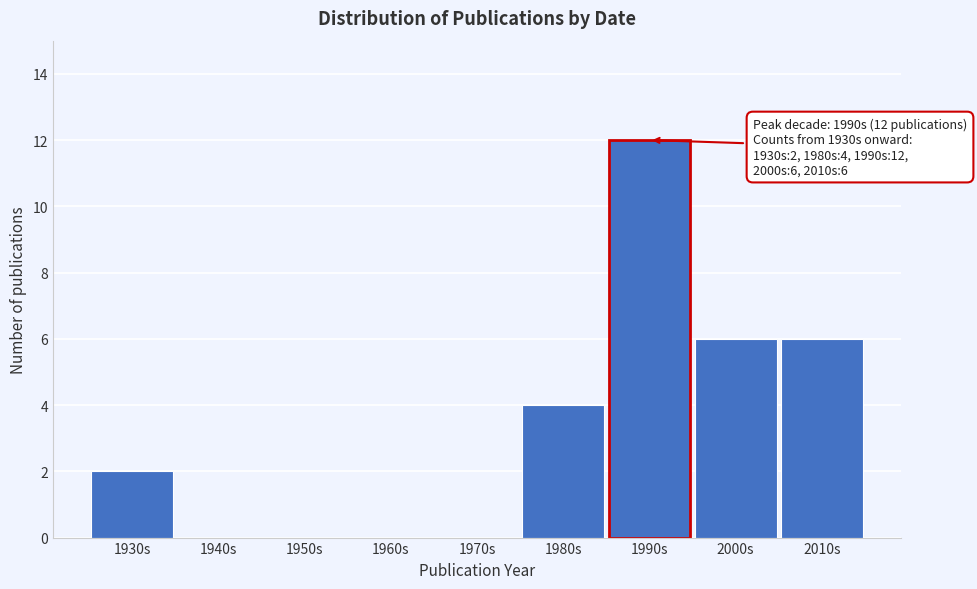

Reading right to left, extract all data points from this chart.

2010s=6	2000s=6	1990s=12	1980s=4	1970s=0	1960s=0	1950s=0	1940s=0	1930s=2